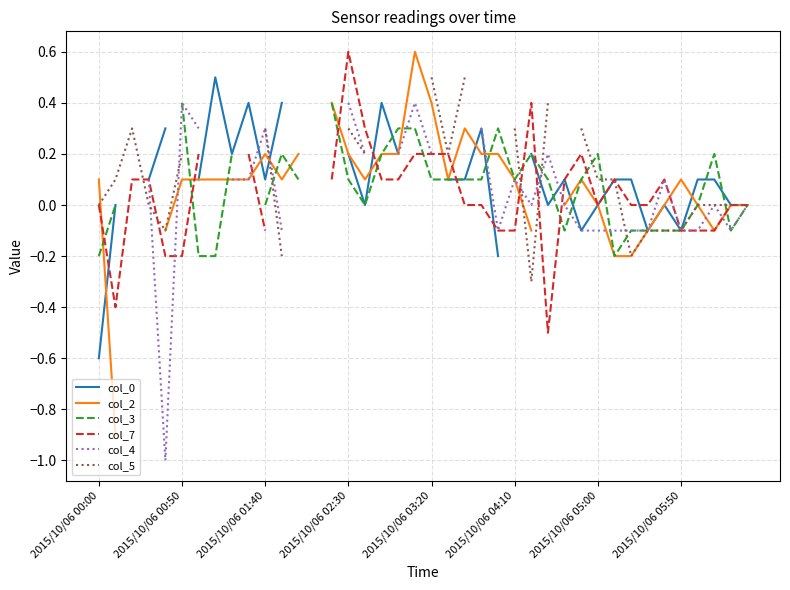

What value does the col_7 series have at 2015/10/06 03:20?

0.2